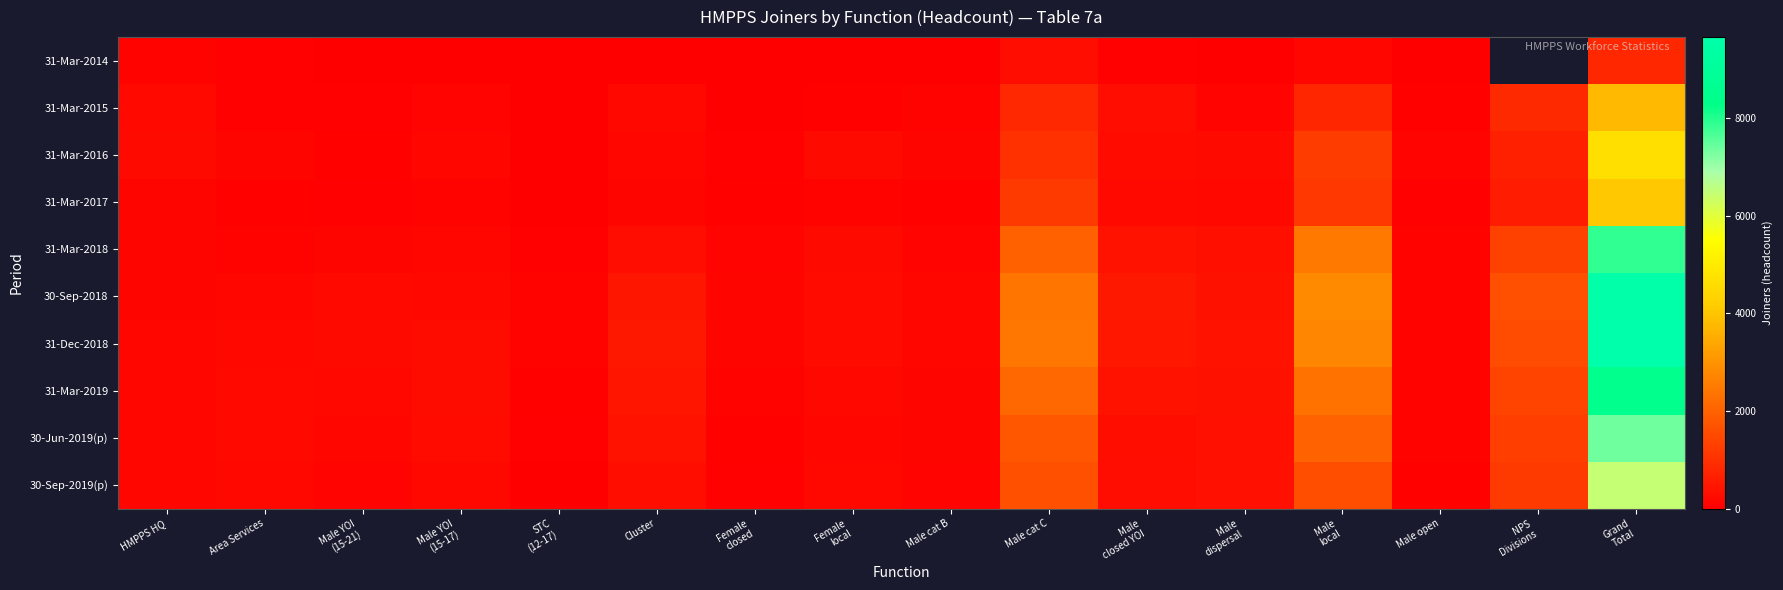

Rank the categories by 30-Sep-2018 value from highest to lowest.

Grand Total, Male local, Male cat C, NPS Divisions, Male closed YOI, Cluster, Male dispersal, Female local, Male YOI (15-21), Male YOI (15-17), Male cat B, Area Services, HMPPS HQ, Female closed, Male open, STC (12-17)